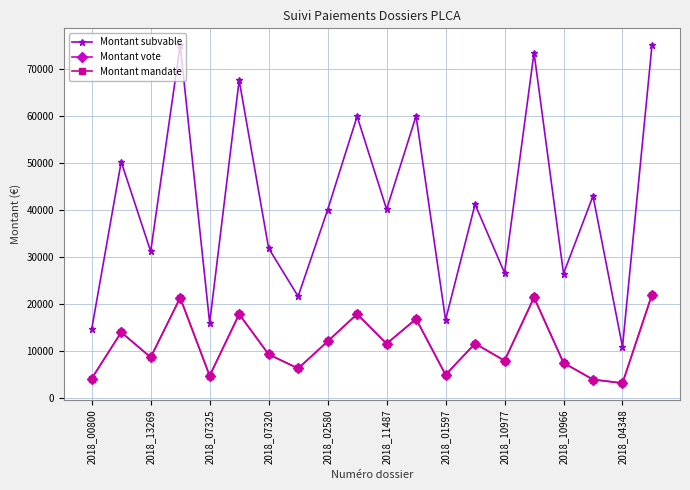

At how many categories does at least one series exceed 48542?

7